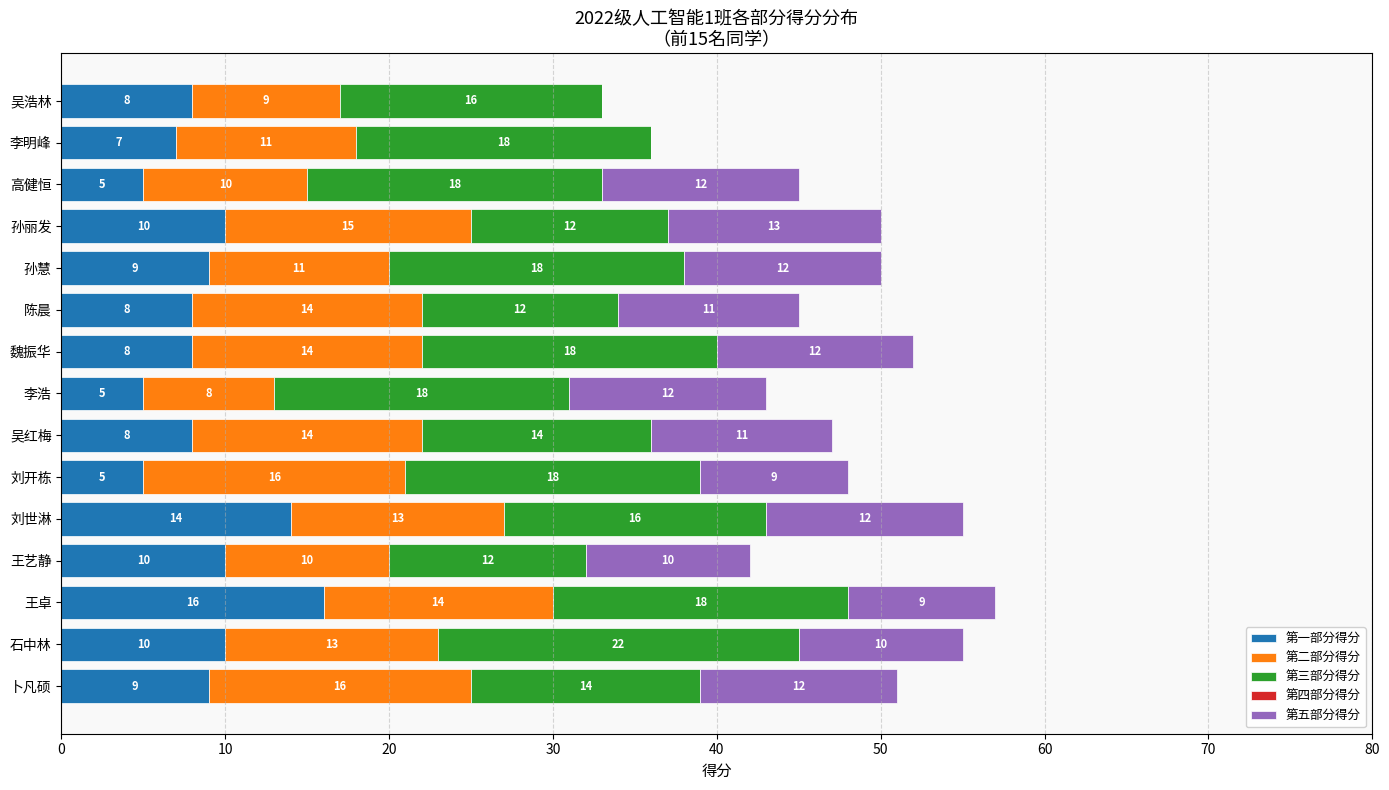

What is the sum of all 第一部分得分 values?

132